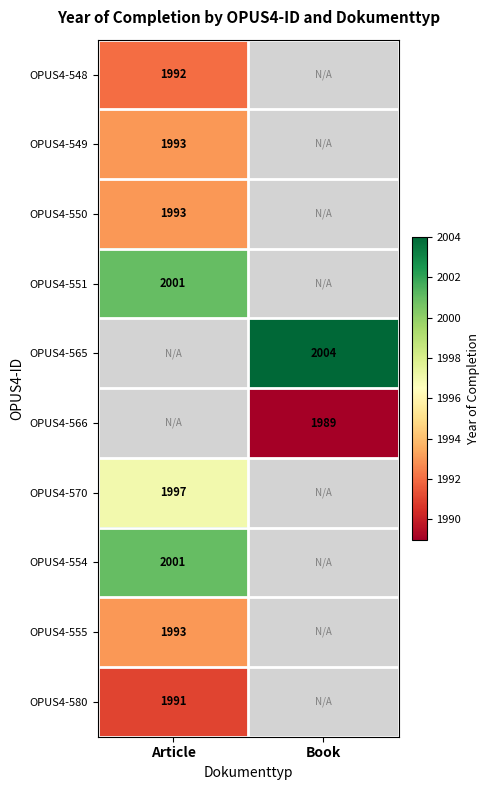

At which category does the chart reach its minimum across all series?

Book